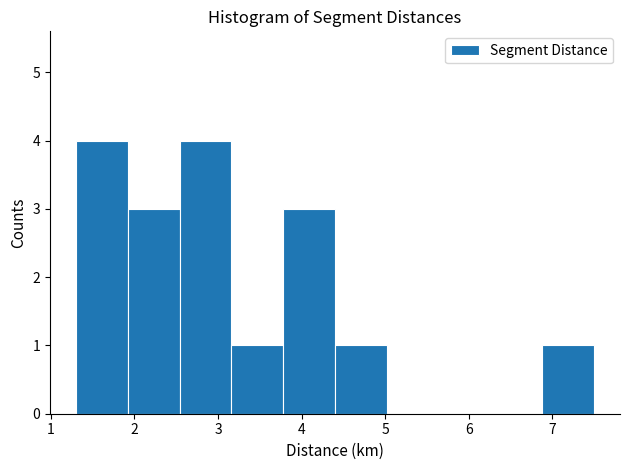

What is the height of the bar covering 1.30 to 1.92 on the x-axis? Neither the bar edges nor the heights are printed on the chart, so give them approximately, as read against the axes.

4